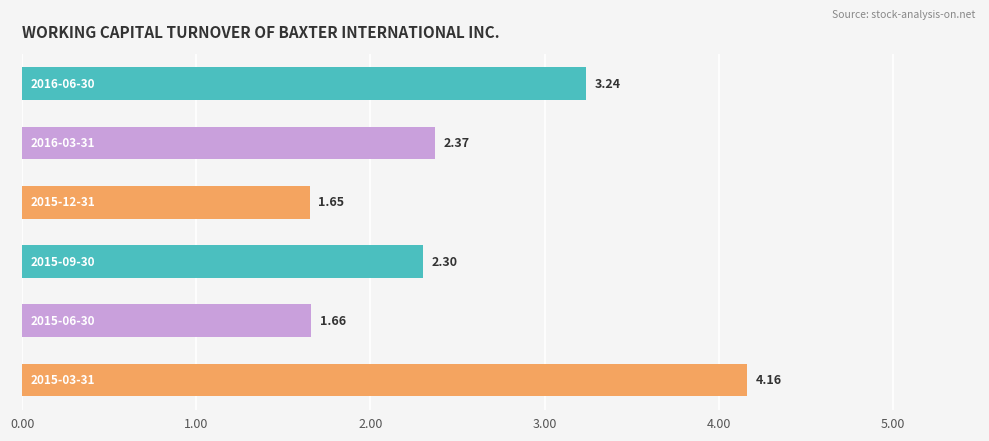

What is the difference between the maximum and minimum values?

2.5